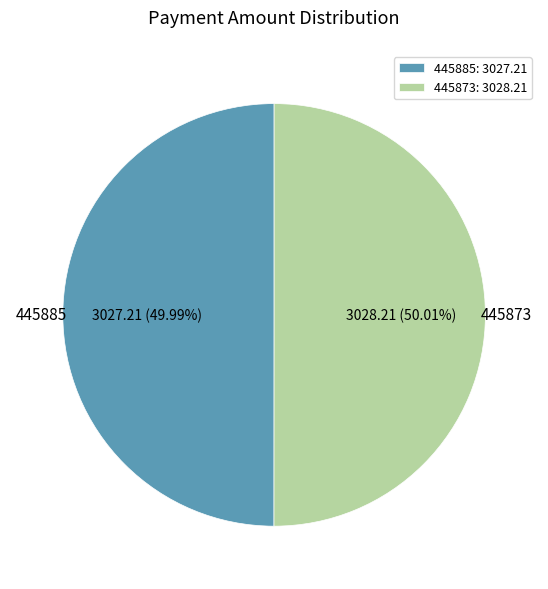

Does any single category account for the majority?

Yes